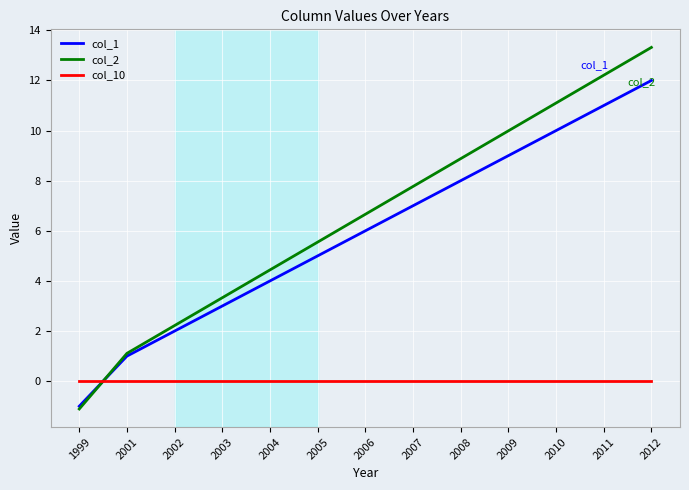

Which series changed the most between 2005 and 2007?

col_2